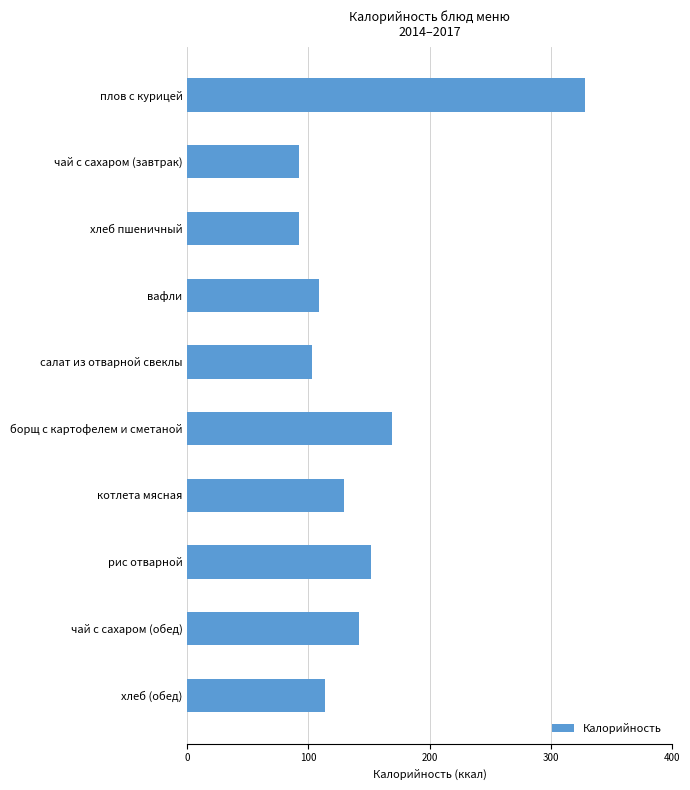

What is the change in value from рис отварной to чай с сахаром (обед)?

-10.0